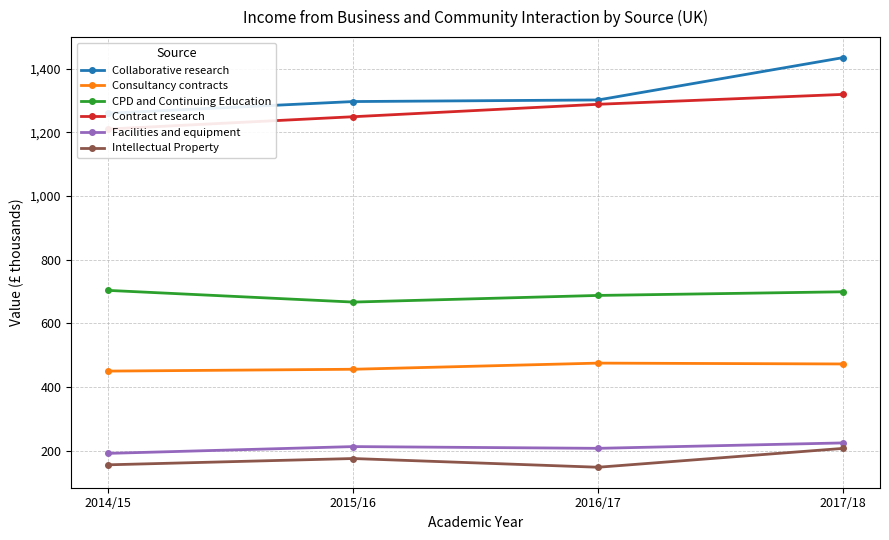

What are all the series names shown in the legend?

Collaborative research, Consultancy contracts, CPD and Continuing Education, Contract research, Facilities and equipment, Intellectual Property